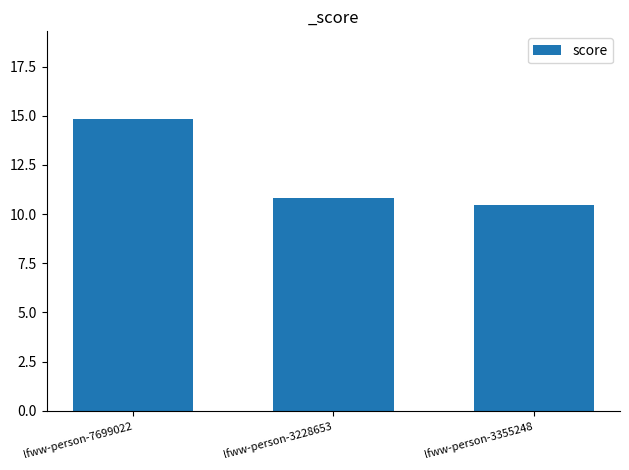

What is the greatest value displayed?

14.8